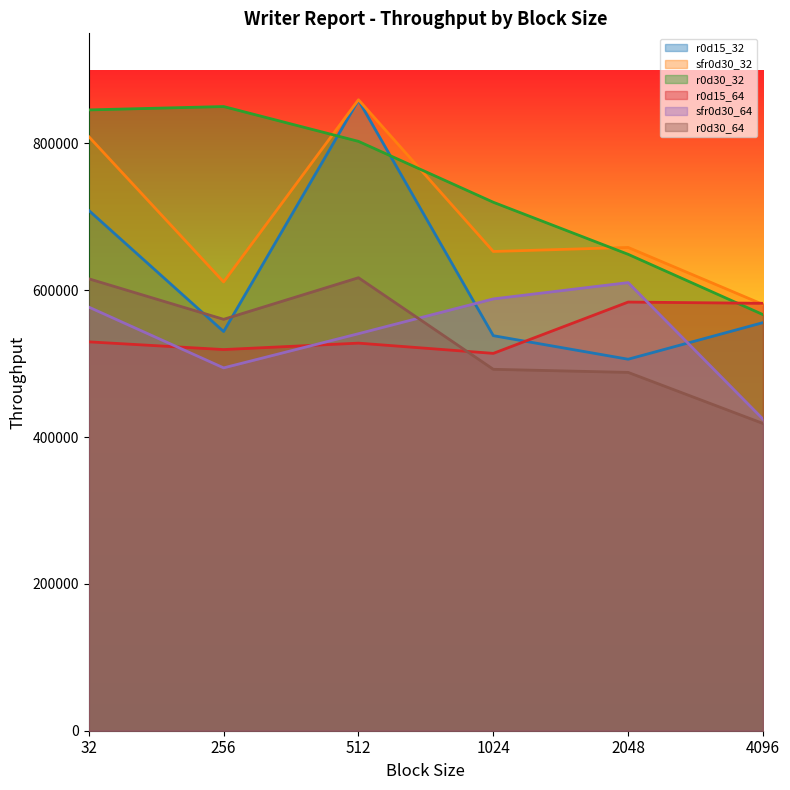

The r0d15_64 series shows 772513 at 1024. True or false?

False